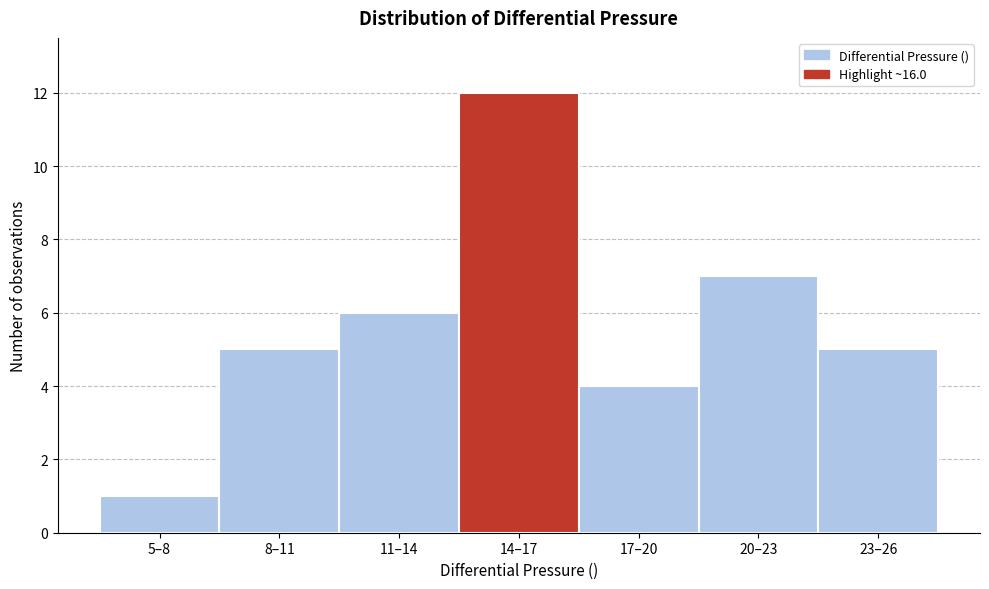

Reading right to left, transcribe all the data shown in this chart.

23–26=5	20–23=7	17–20=4	14–17=12	11–14=6	8–11=5	5–8=1